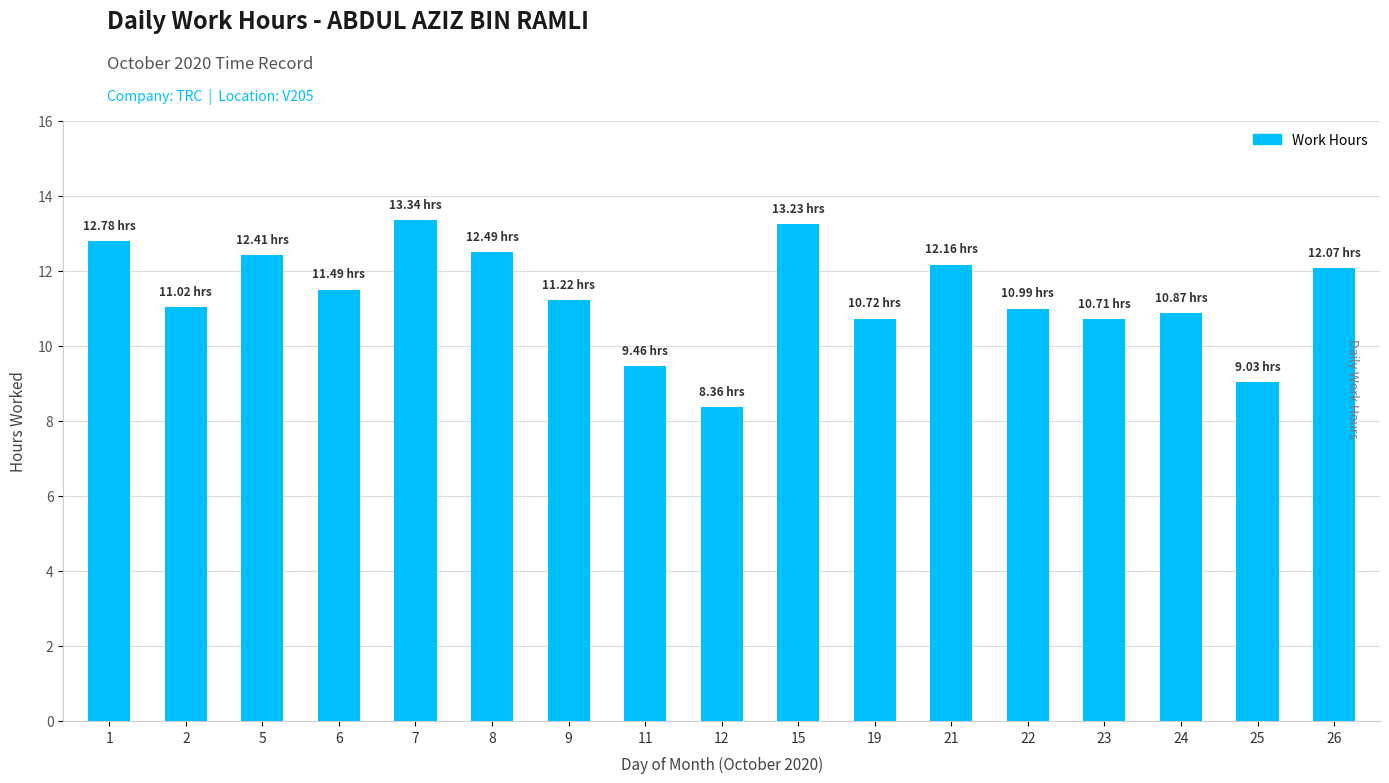

At which label does the data first exceed 11?

1